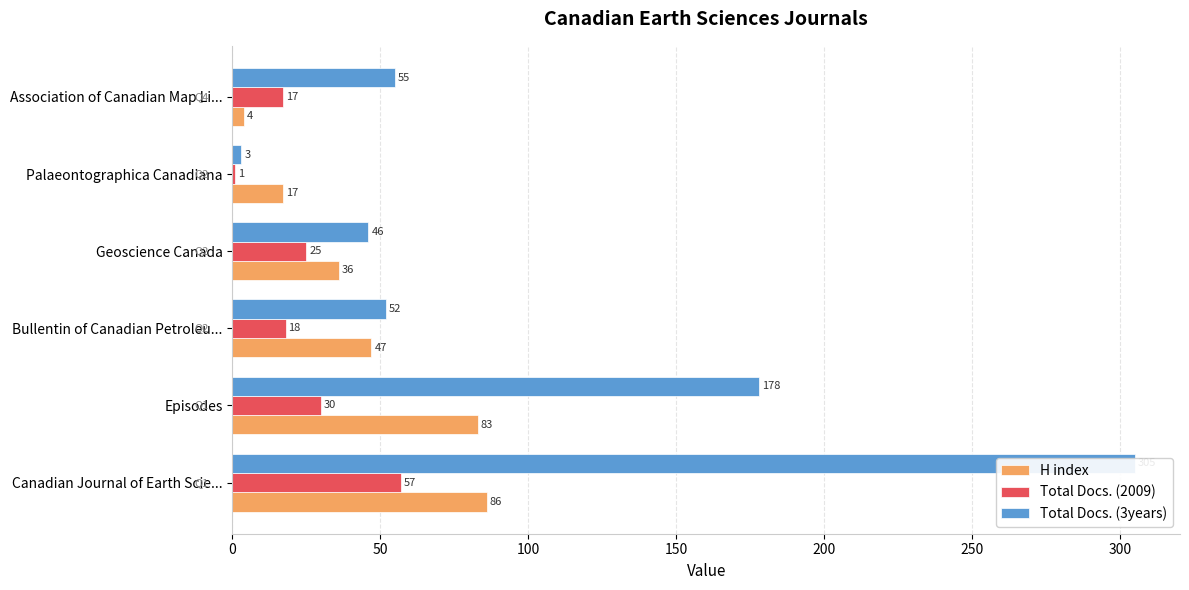

How many data points does each series have?

6